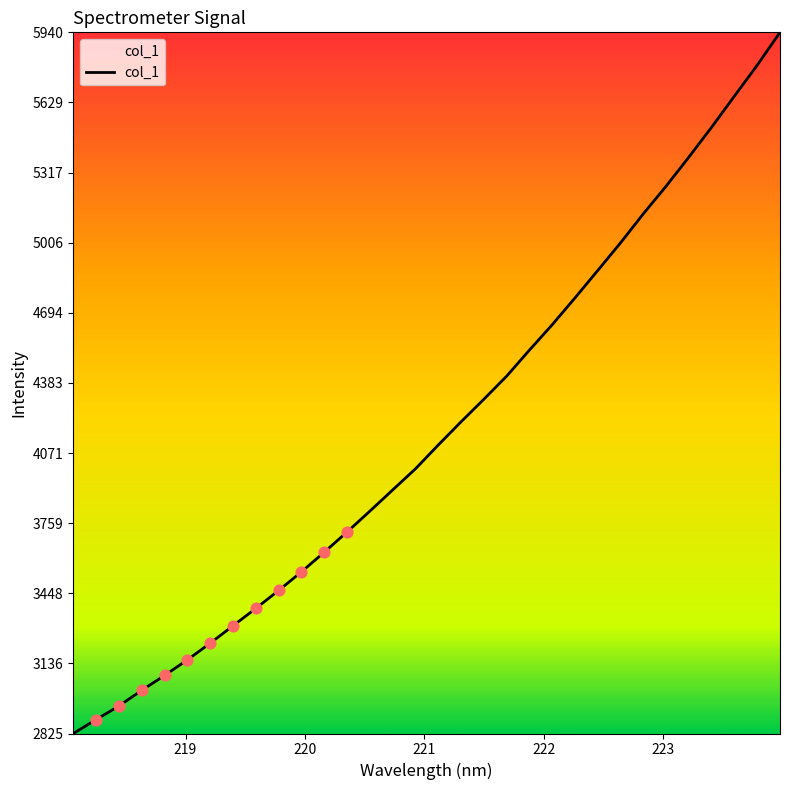

What is the greatest value displayed?

5940.2